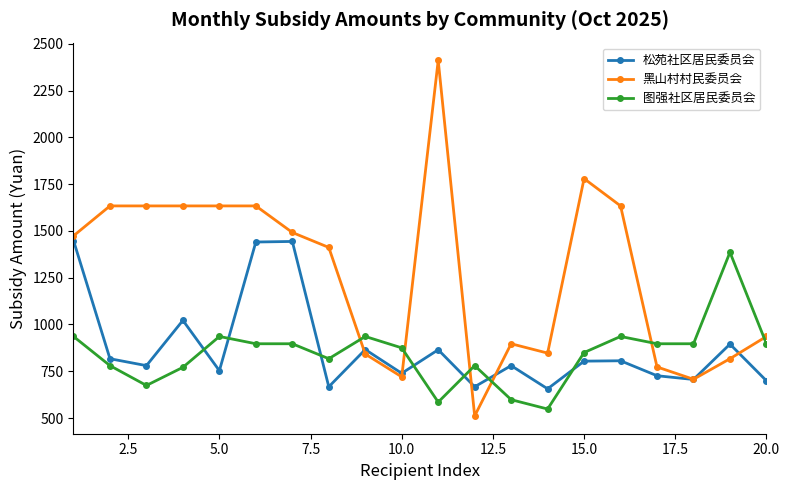

What is the value of the 黑山村村民委员会 point at the 6th from the left?

1634